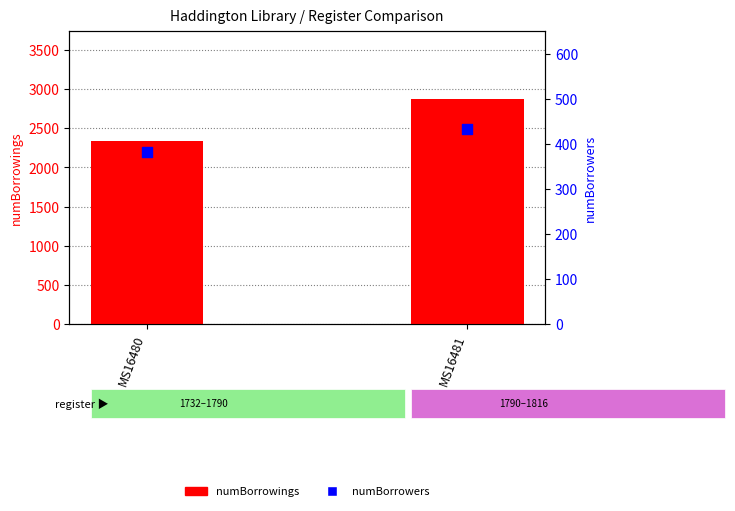

At which category is the sum across all series the highest?

MS16481